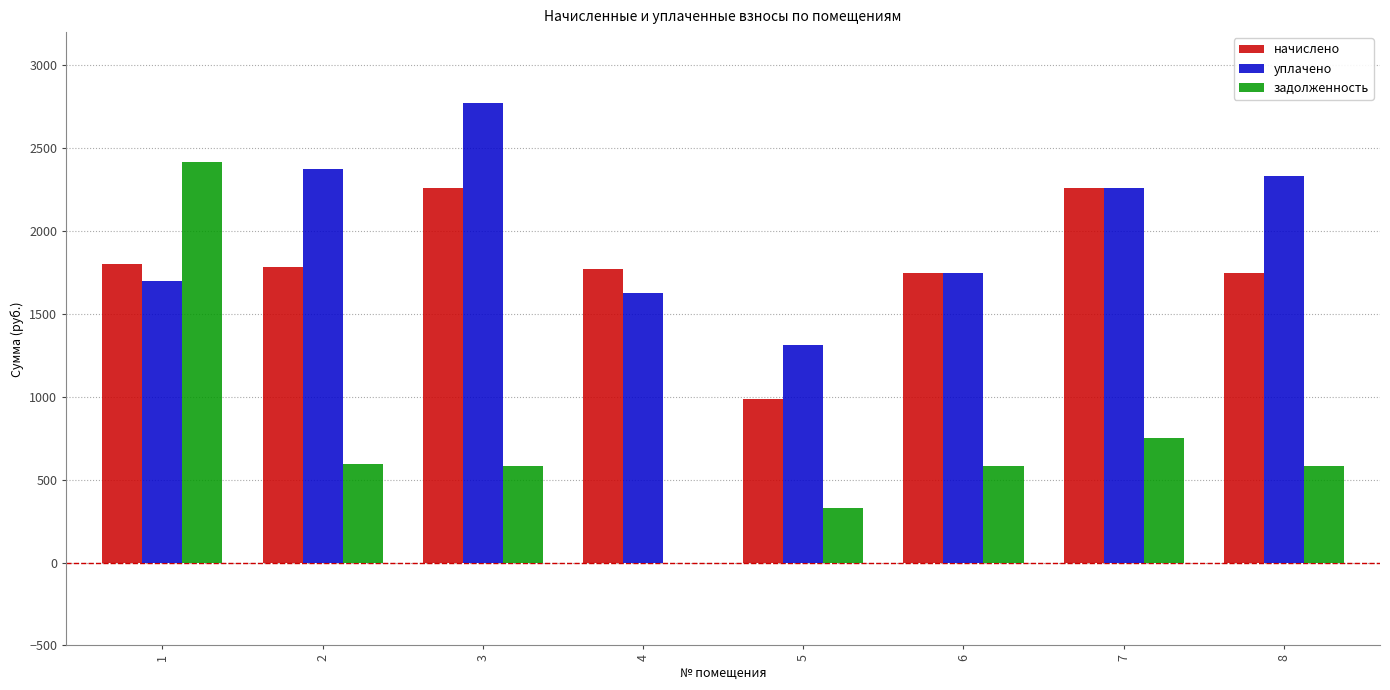

Is it true that уплачено equals 1716.2 at 5?

False